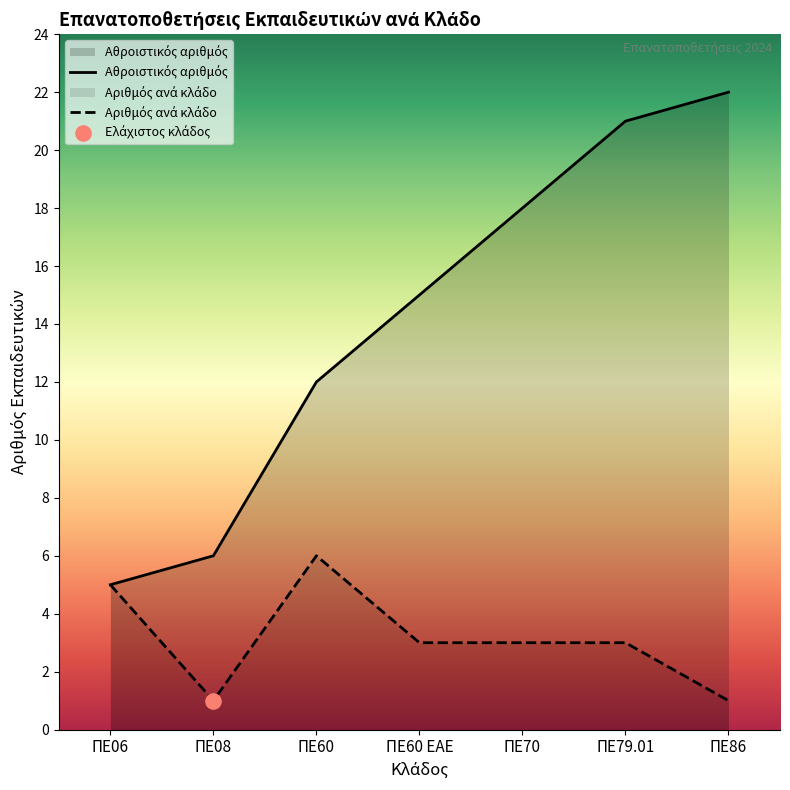

Is the value of Αριθμός ανά κλάδο at ΠΕ79.01 greater than the value of Αθροιστικός αριθμός at ΠΕ86?

No